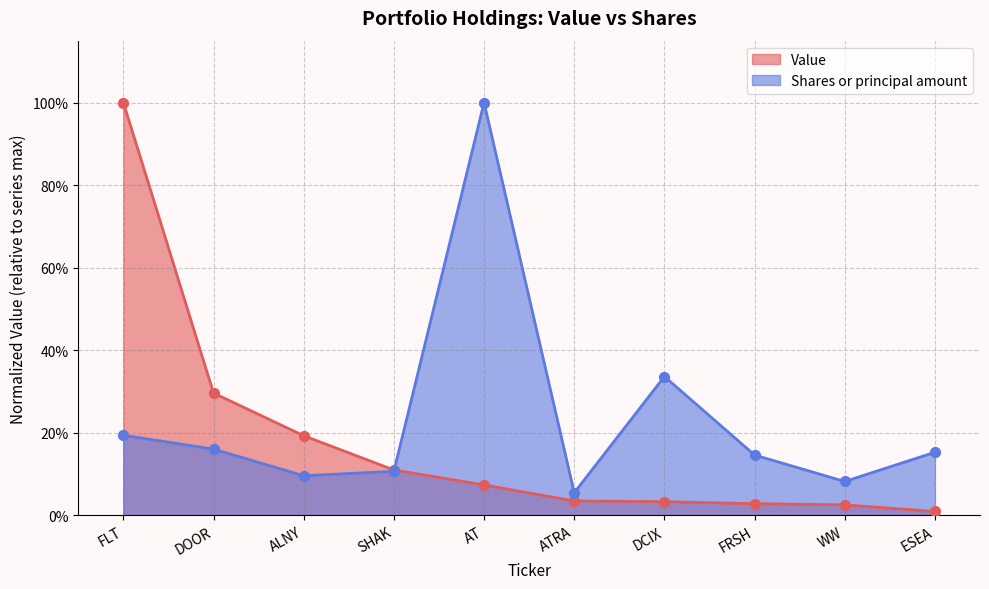

Which series has the widest spread of Y values?

Value (points)